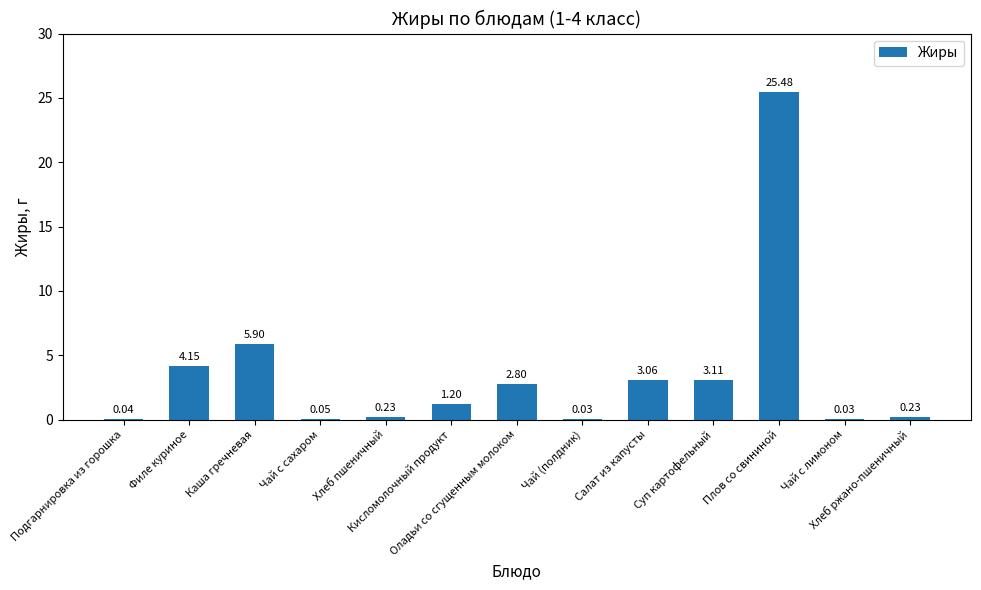

Are the bars horizontal?

No